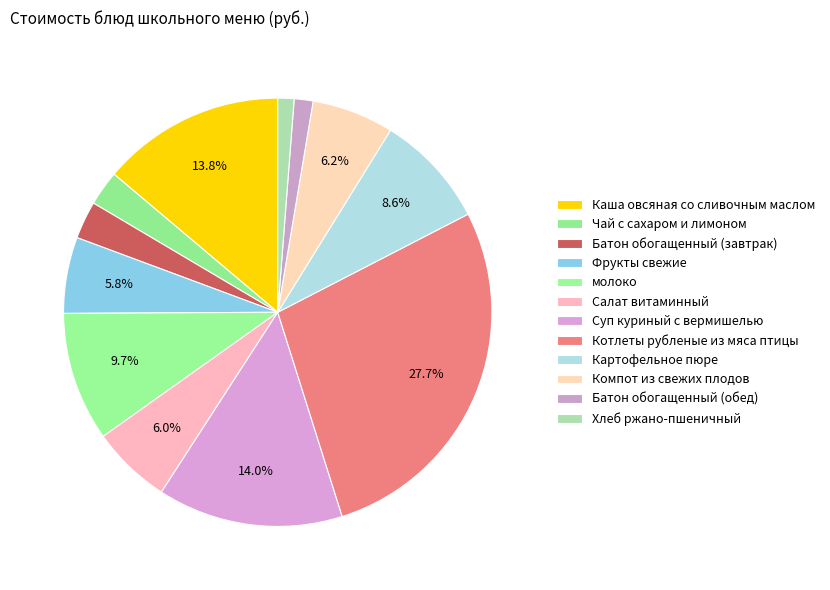

How many slices are in this pie chart?

12